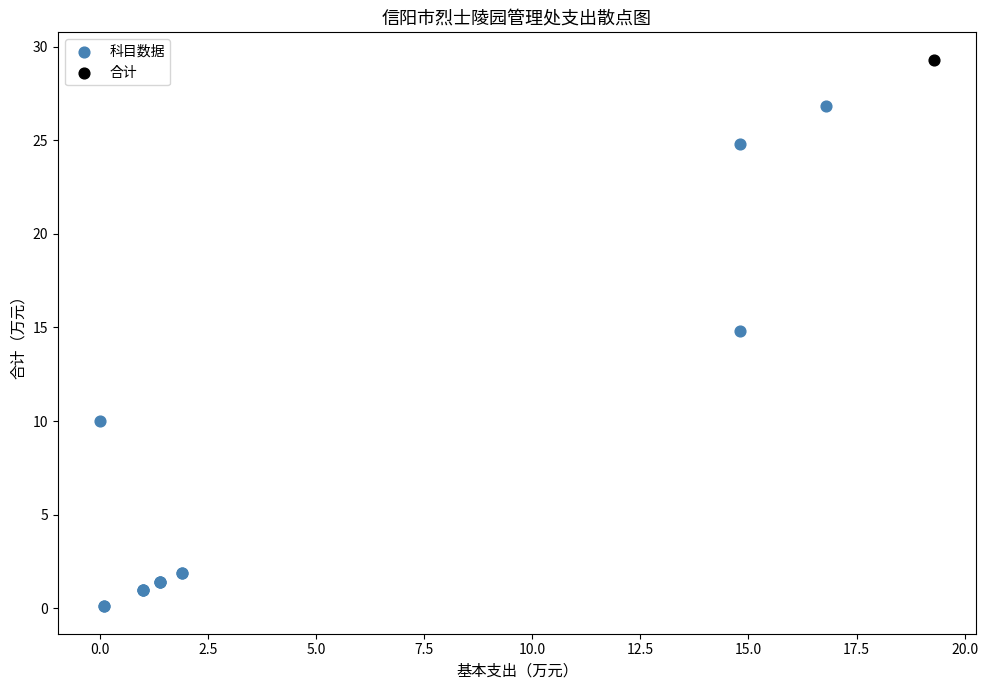

What are all the series names shown in the legend?

科目数据, 合计